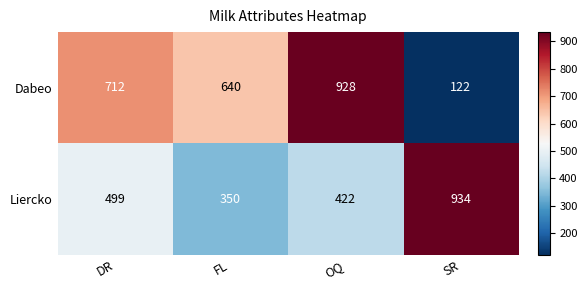

Count the Liercko values in the range 422 to 934.

3